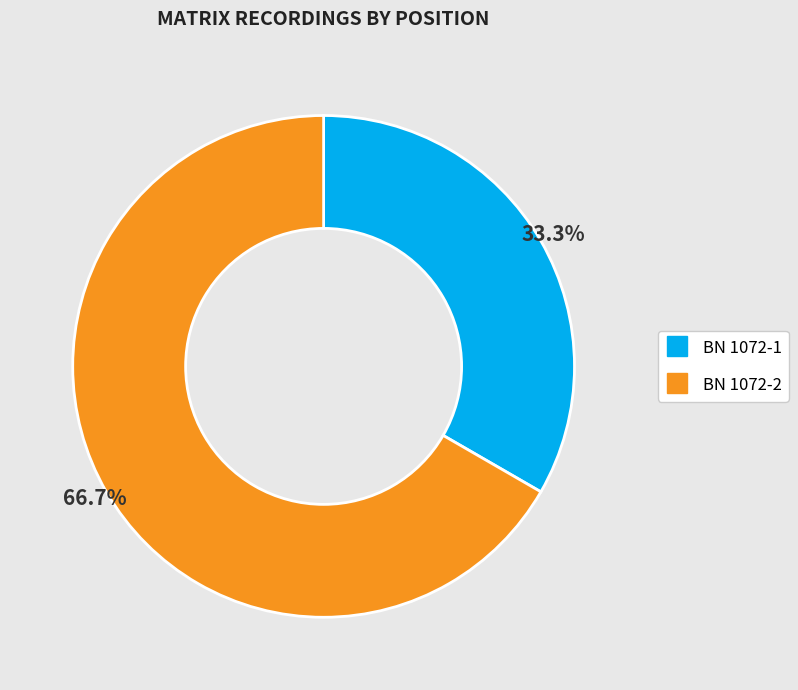

Which slice is the smallest?

BN 1072-1